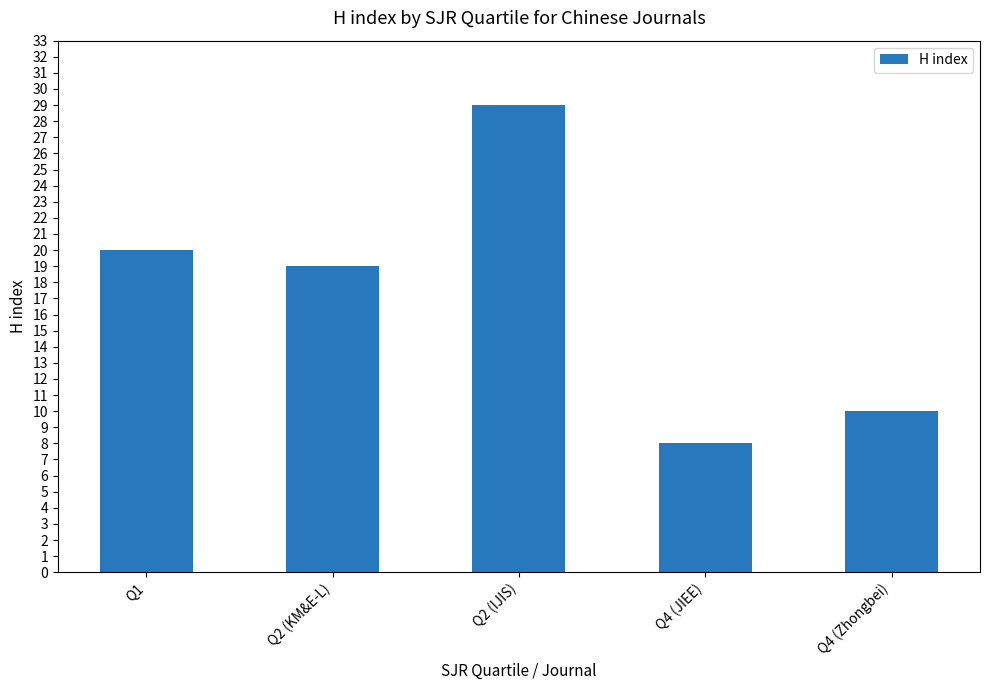

What is the ratio of the value at Q2 (IJIS) to the value at Q4 (JIEE)?

3.6